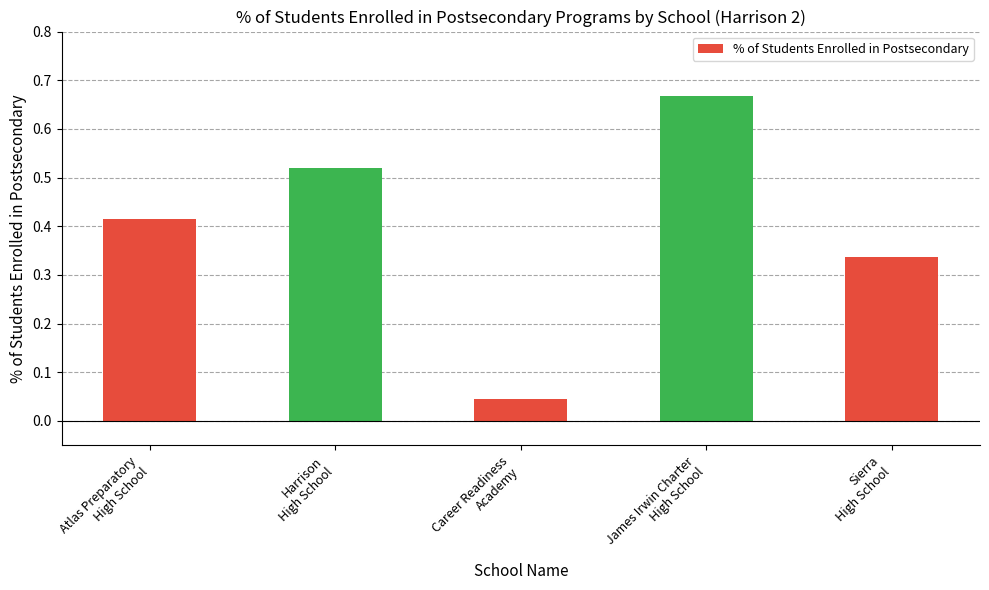

Rank the categories by value from lowest to highest.

Career Readiness
Academy, Sierra
High School, Atlas Preparatory
High School, Harrison
High School, James Irwin Charter
High School